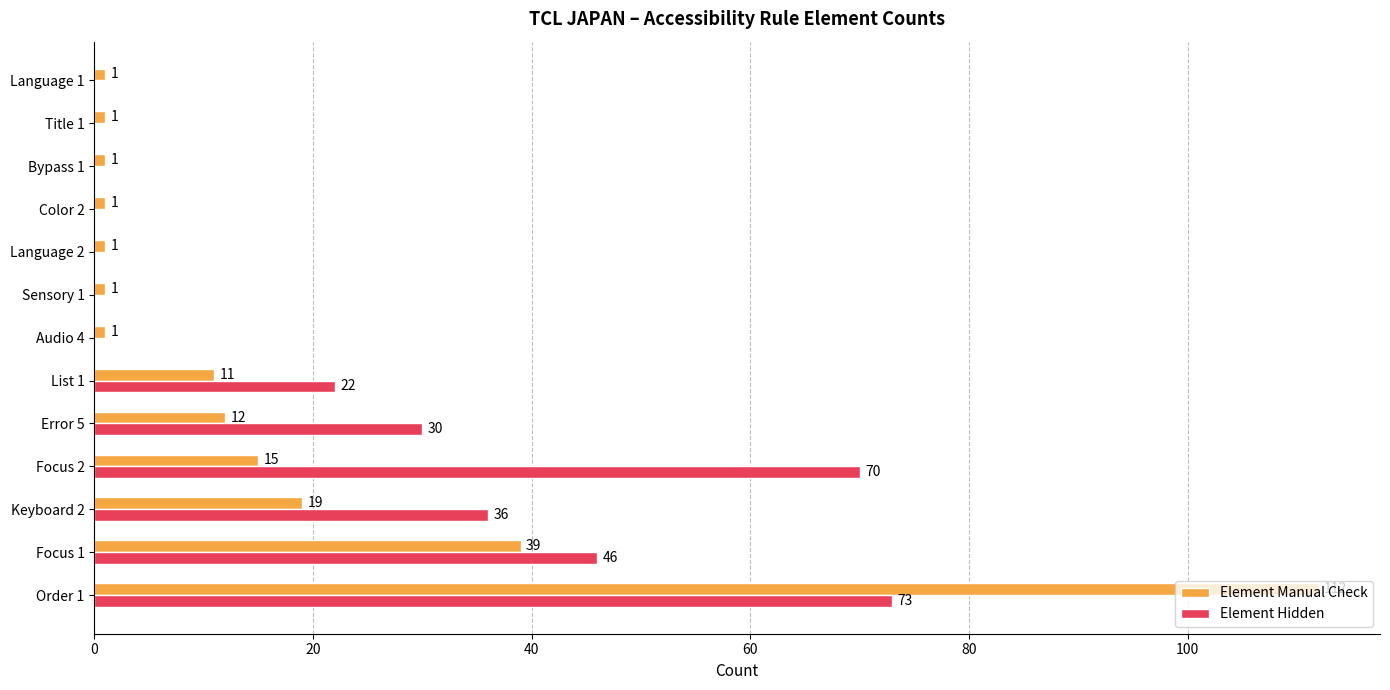

True or false: Element Hidden has a value of 30 at Error 5.

True